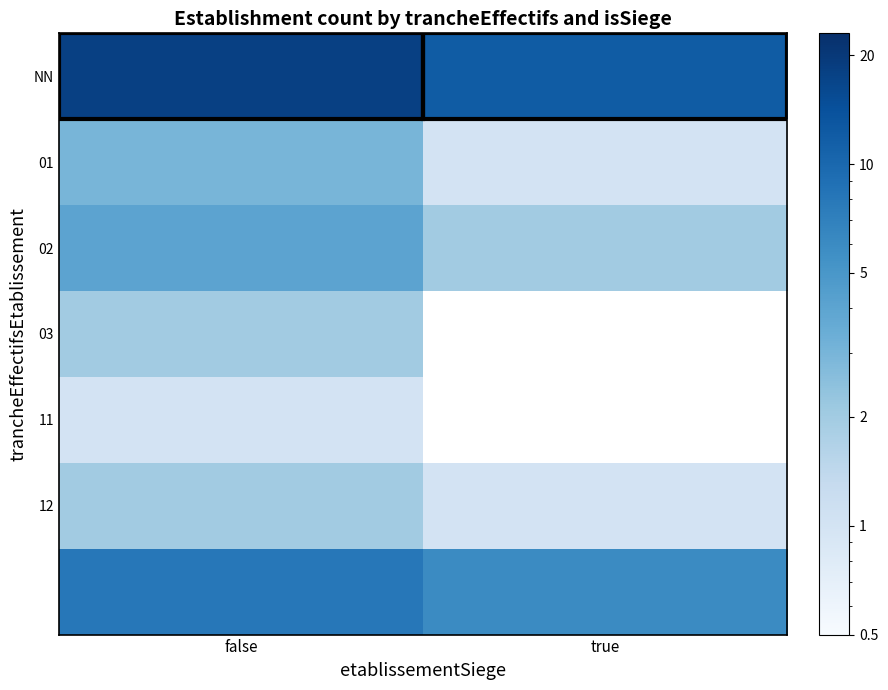

Rank the categories by 02 value from highest to lowest.

false, true